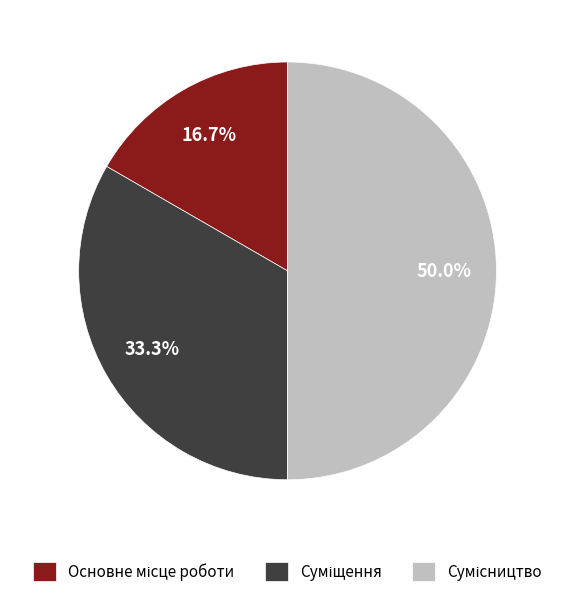

Which slice is the smallest?

Основне місце роботи